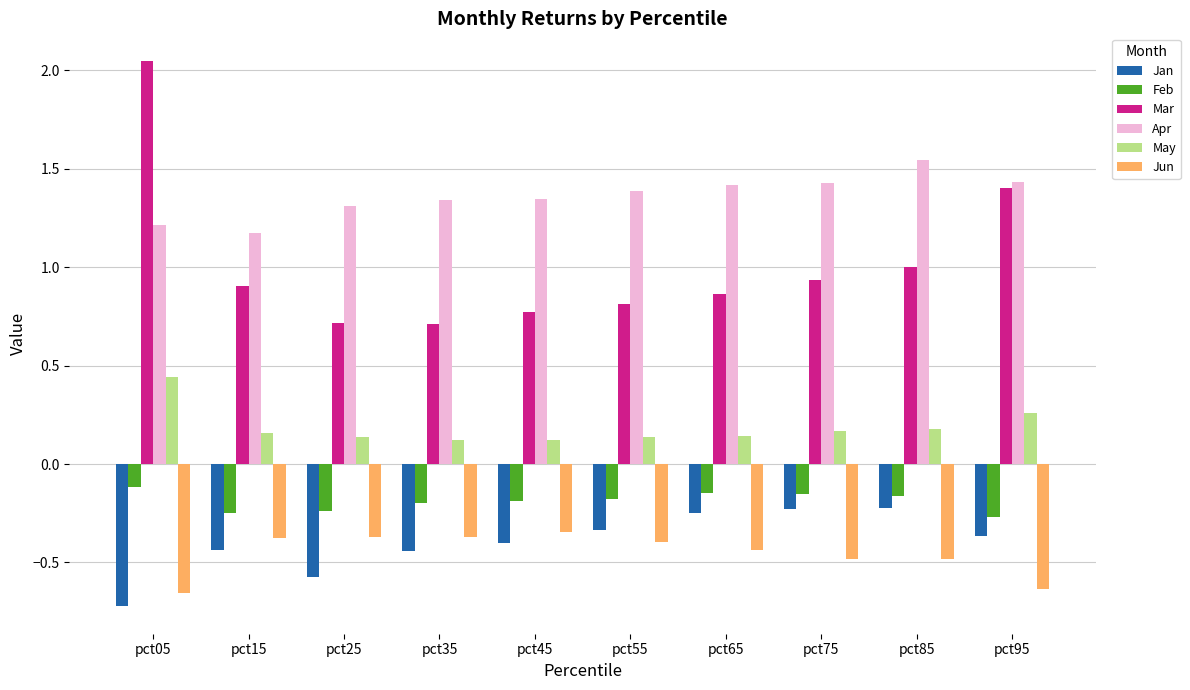

What is the difference between the second highest and minimum values in the Jan series?

0.5